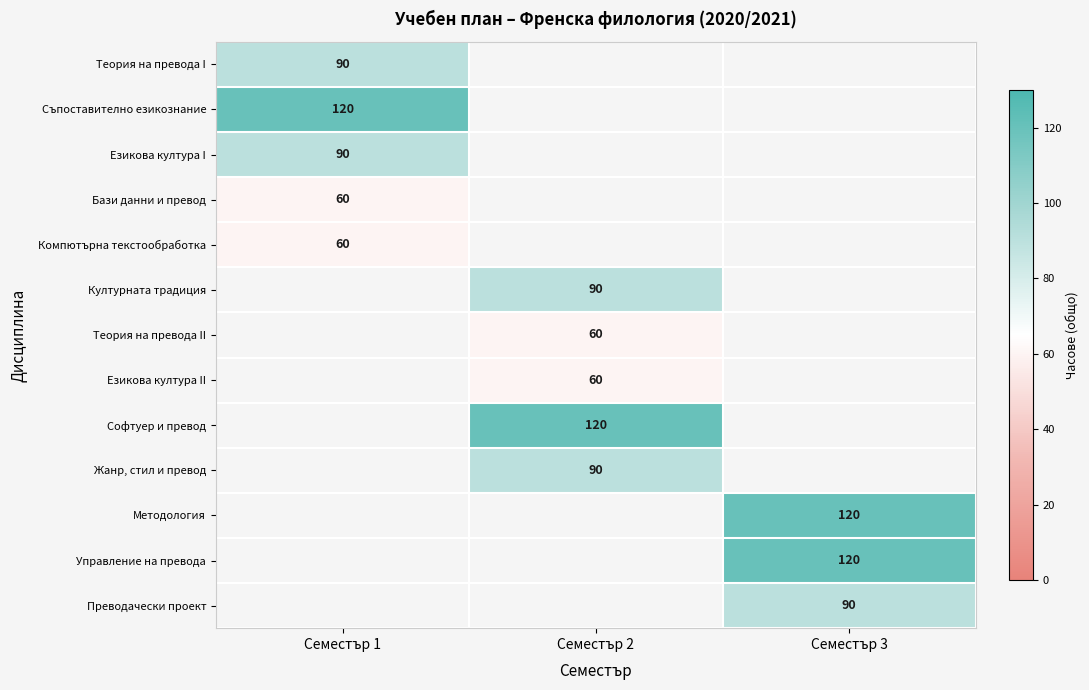

Between Семестър 1 and Семестър 2, which is larger?

Семестър 1